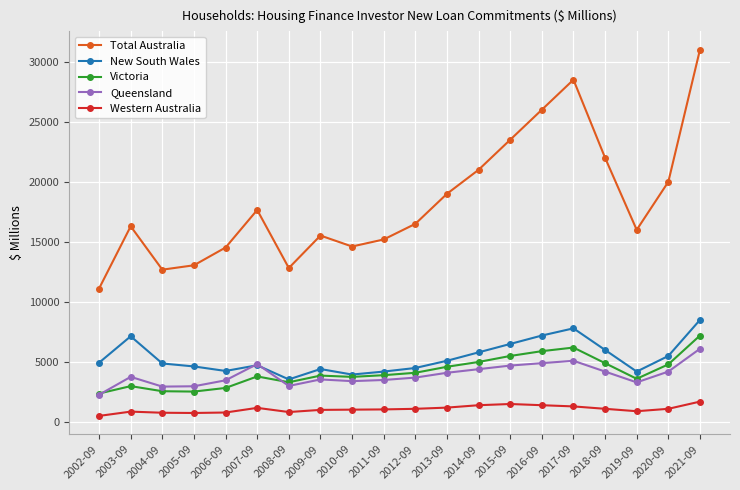

Which series has the largest range (max minus min)?

Total Australia